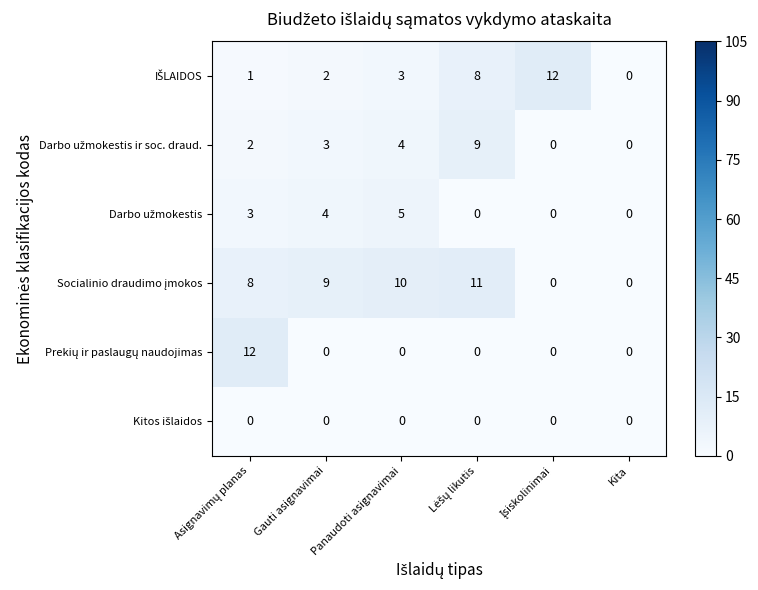

Count the number of categories in the chart.

6